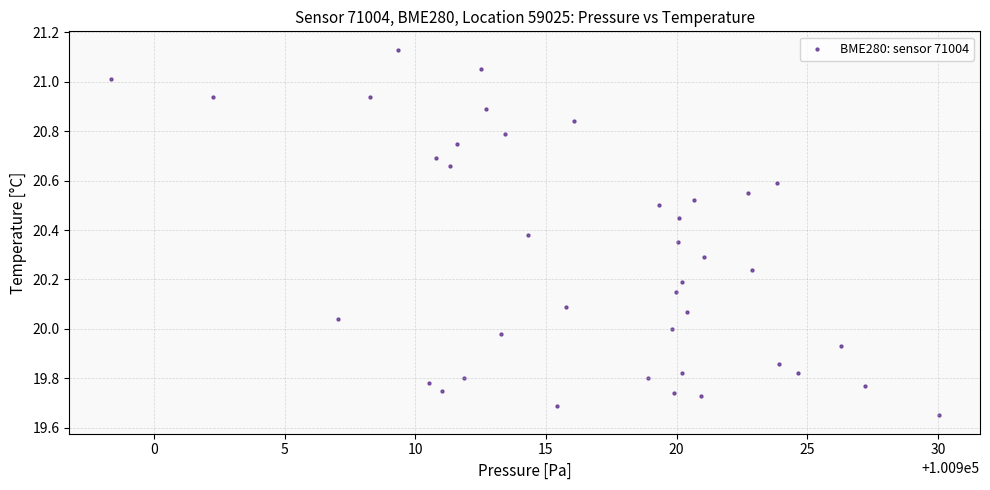

What is the range of X values (max minus min)?

31.7